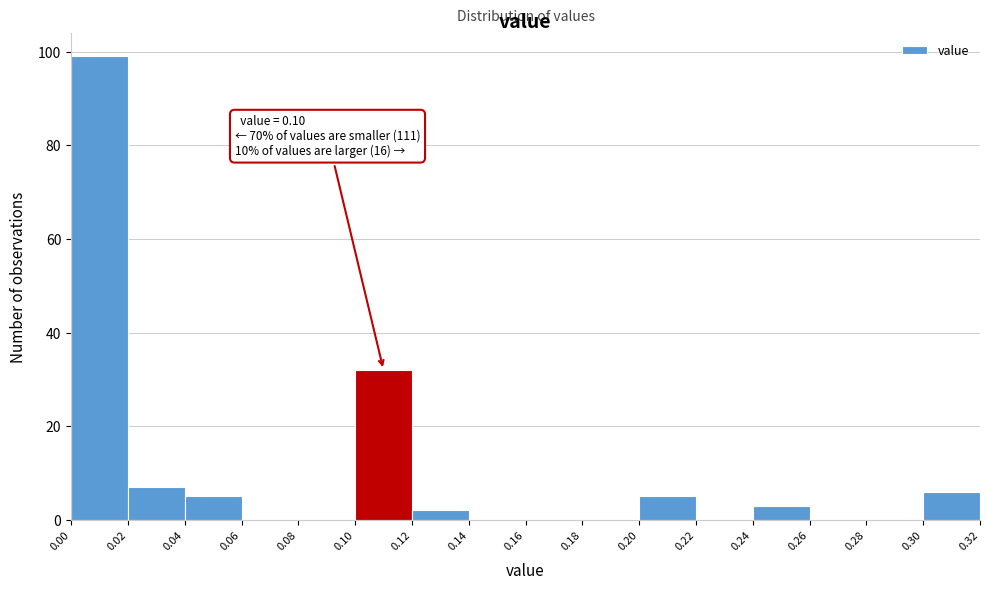

Which range on the x-axis has the tallest bar?

0.00 to 0.02